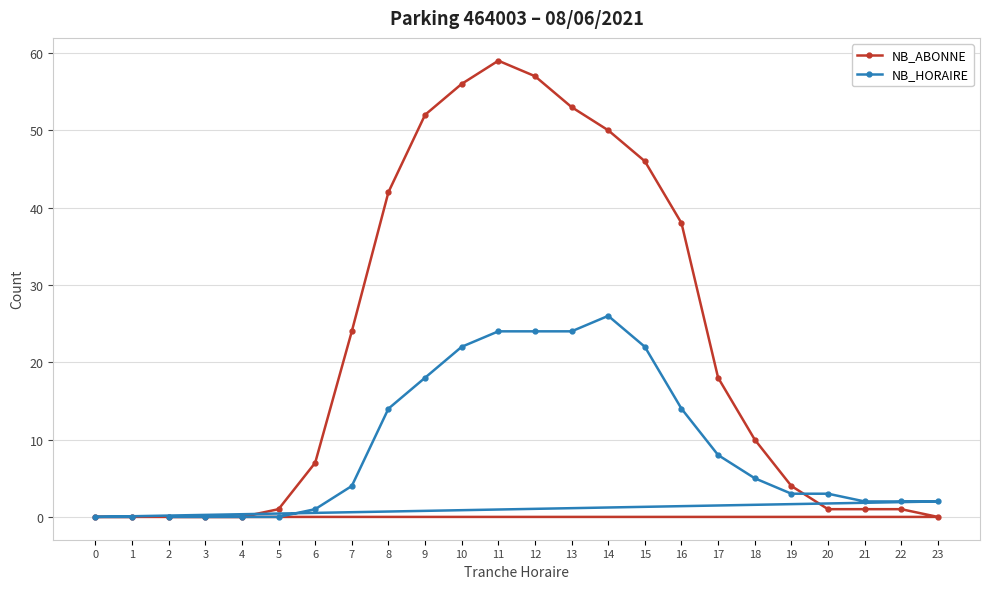

How many intersections are there between NB_ABONNE and NB_HORAIRE?

1